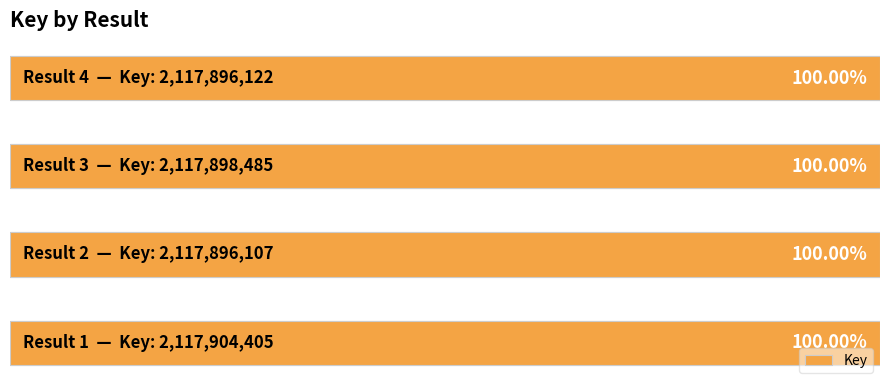

Rank the categories by value from lowest to highest.

1, 3, 2, 0